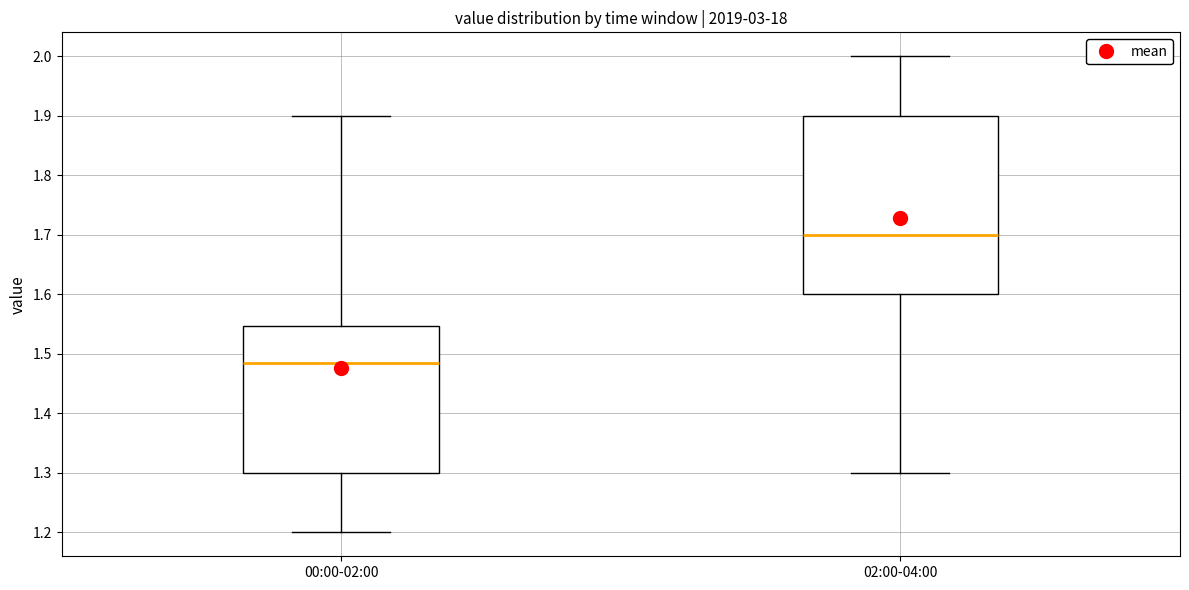

Reading left to right, read every box against the y-axis: the position of its median line, the range the box covers, and the ends of its whiskers. The values are not printed on the chart, so give them approximately, as read against the axis.

00:00-02:00: median 1.49, box 1.30 to 1.55, whiskers 1.20 to 1.90
02:00-04:00: median 1.70, box 1.60 to 1.90, whiskers 1.30 to 2.00